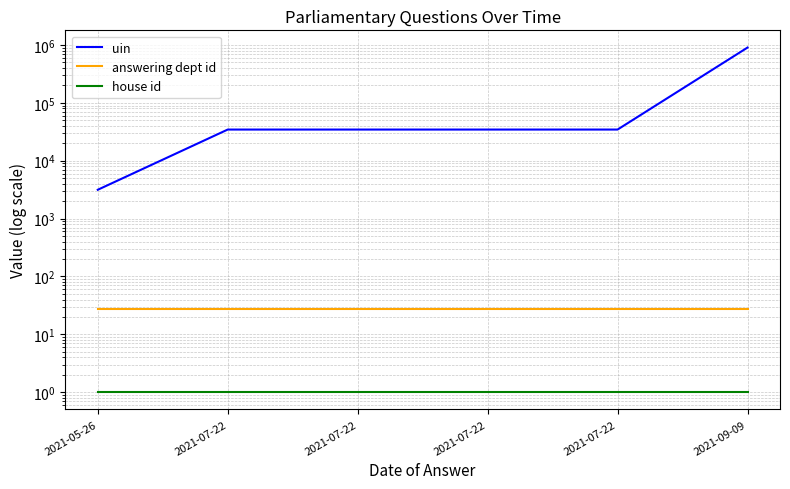

How many series are shown in this chart?

3